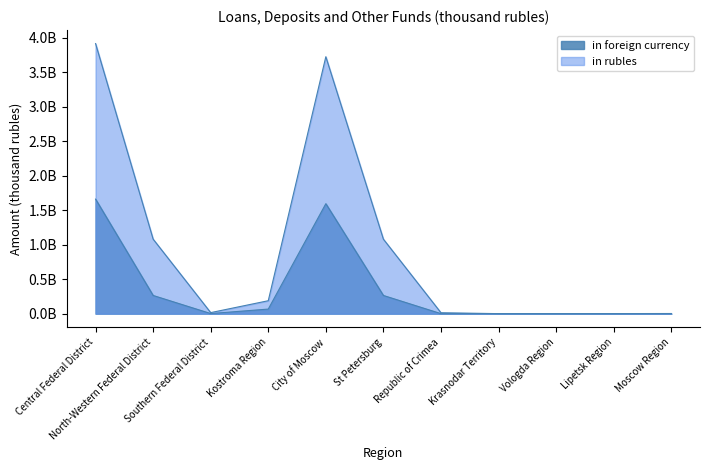

True or false: in rubles and in foreign currency intersect in this chart.

False